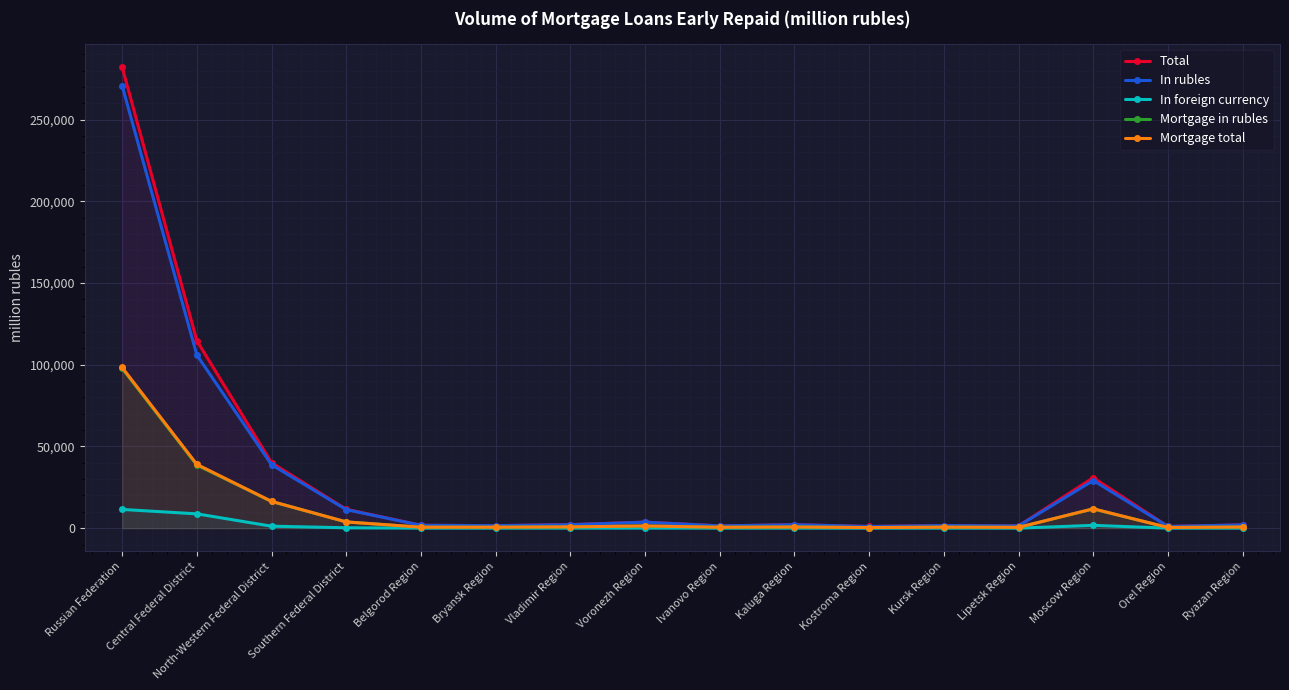

In In foreign currency, how many points are higher than both neighbors (excluding endpoints)?

4